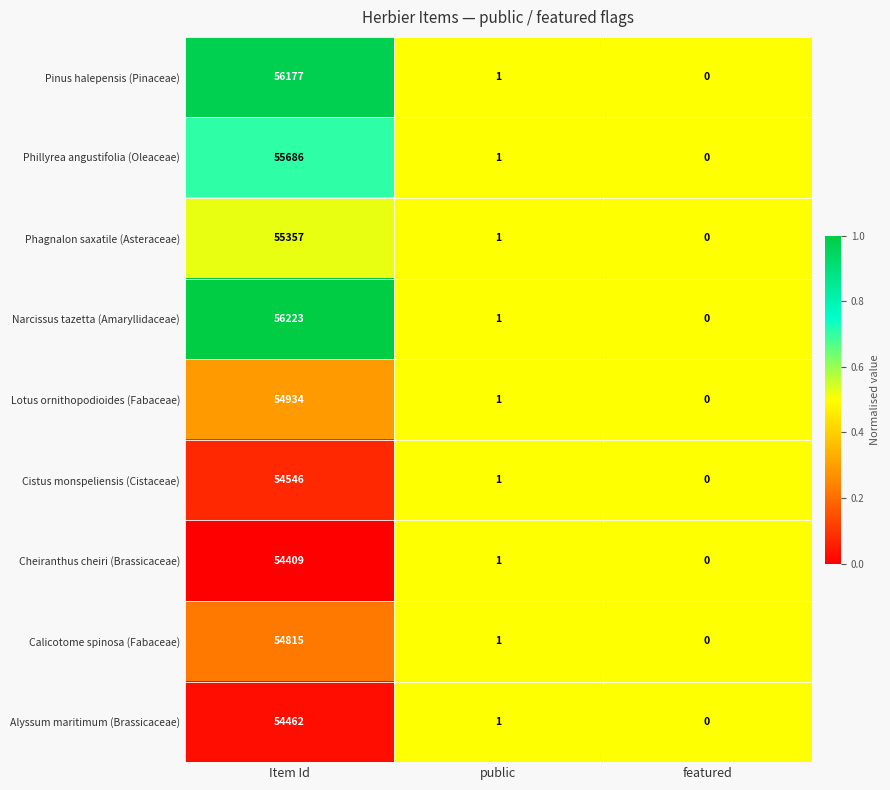

List the series in order of their peak value, lowest first.

Cheiranthus cheiri (Brassicaceae), Alyssum maritimum (Brassicaceae), Cistus monspeliensis (Cistaceae), Calicotome spinosa (Fabaceae), Lotus ornithopodioides (Fabaceae), Phagnalon saxatile (Asteraceae), Phillyrea angustifolia (Oleaceae), Pinus halepensis (Pinaceae), Narcissus tazetta (Amaryllidaceae)